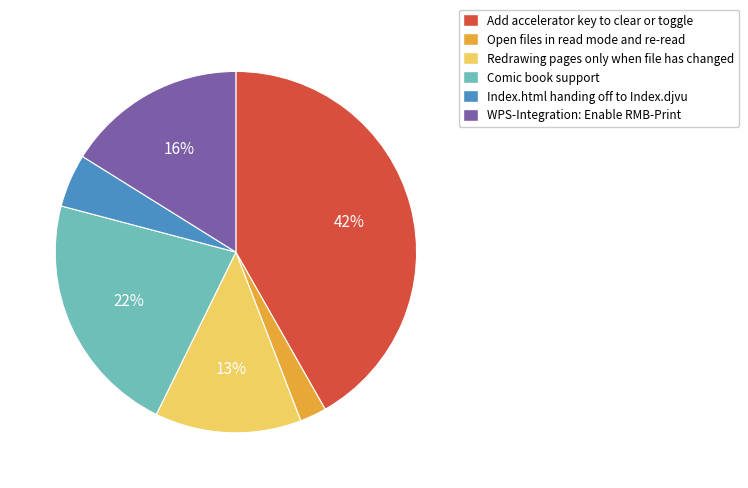

What percentage is the Index.html handing off to Index.djvu slice, to the nearest percent?

5%